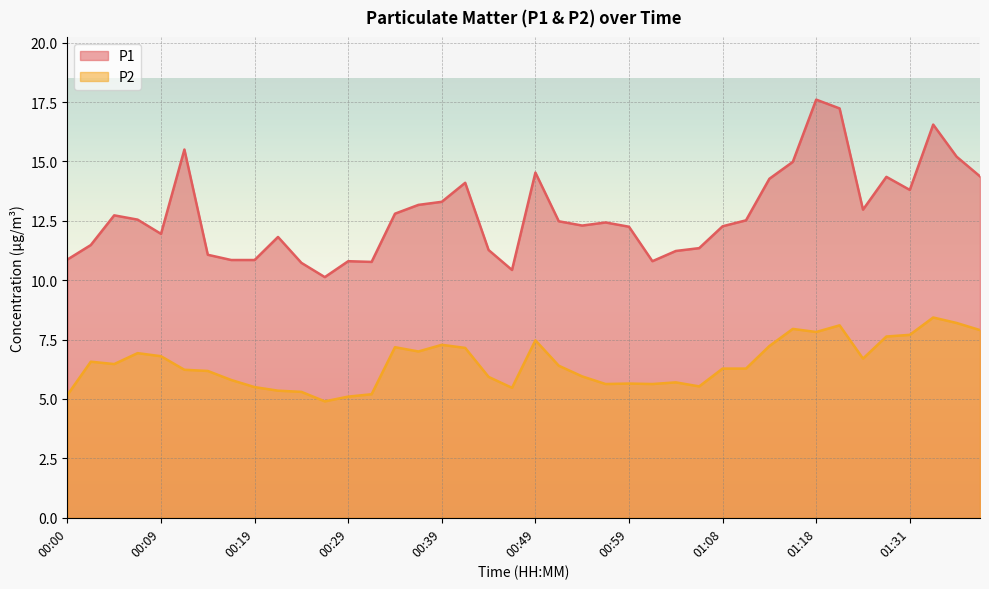

True or false: P2 and P1 intersect in this chart.

False